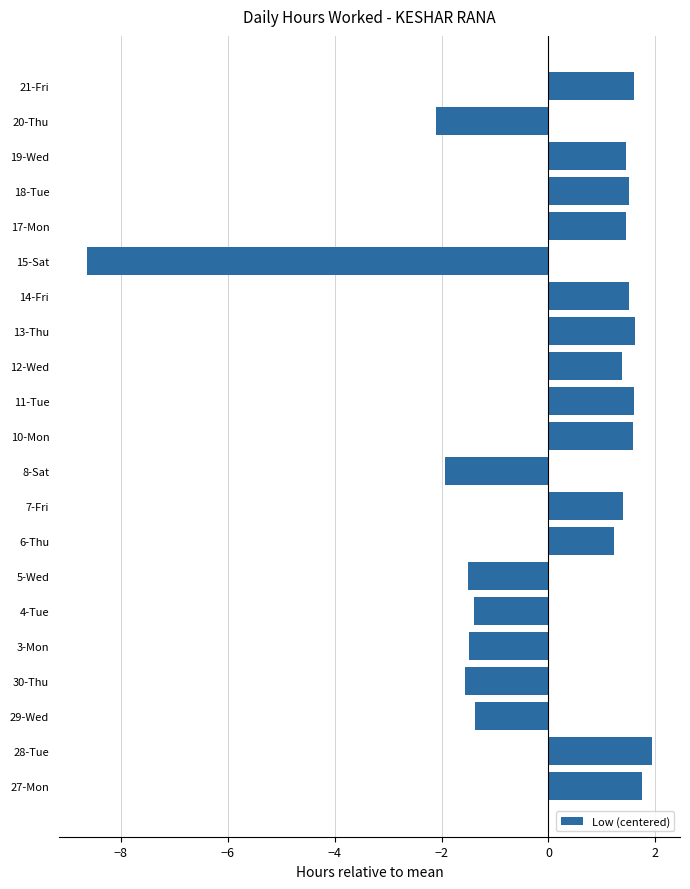

Reading bottom to top, extract all data points from this chart.

27-Mon=1.7	28-Tue=1.9	29-Wed=-1.4	30-Thu=-1.6	3-Mon=-1.5	4-Tue=-1.4	5-Wed=-1.5	6-Thu=1.2	7-Fri=1.4	8-Sat=-1.9	10-Mon=1.6	11-Tue=1.6	12-Wed=1.4	13-Thu=1.6	14-Fri=1.5	15-Sat=-8.6	17-Mon=1.5	18-Tue=1.5	19-Wed=1.5	20-Thu=-2.1	21-Fri=1.6